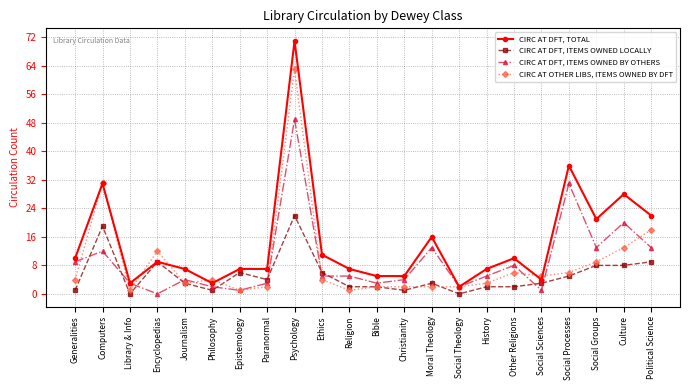

Where is the first local maximum for CIRC AT DFT, ITEMS OWNED BY OTHERS?

Computers